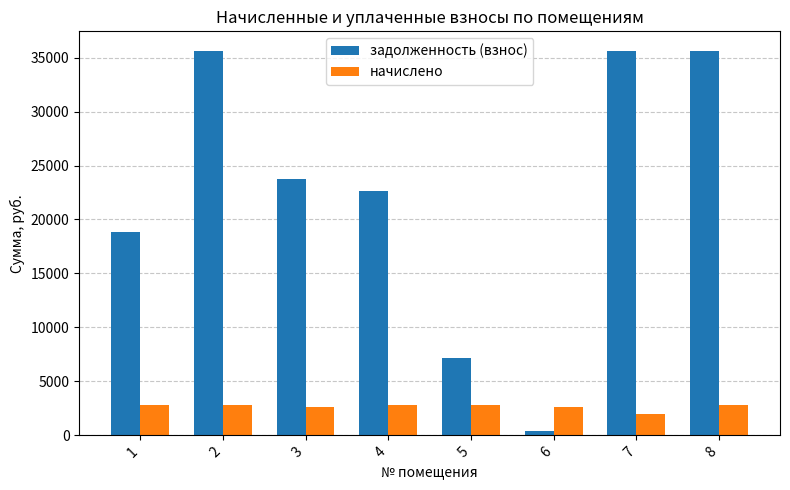

What is the maximum value shown in the chart?

35650.7